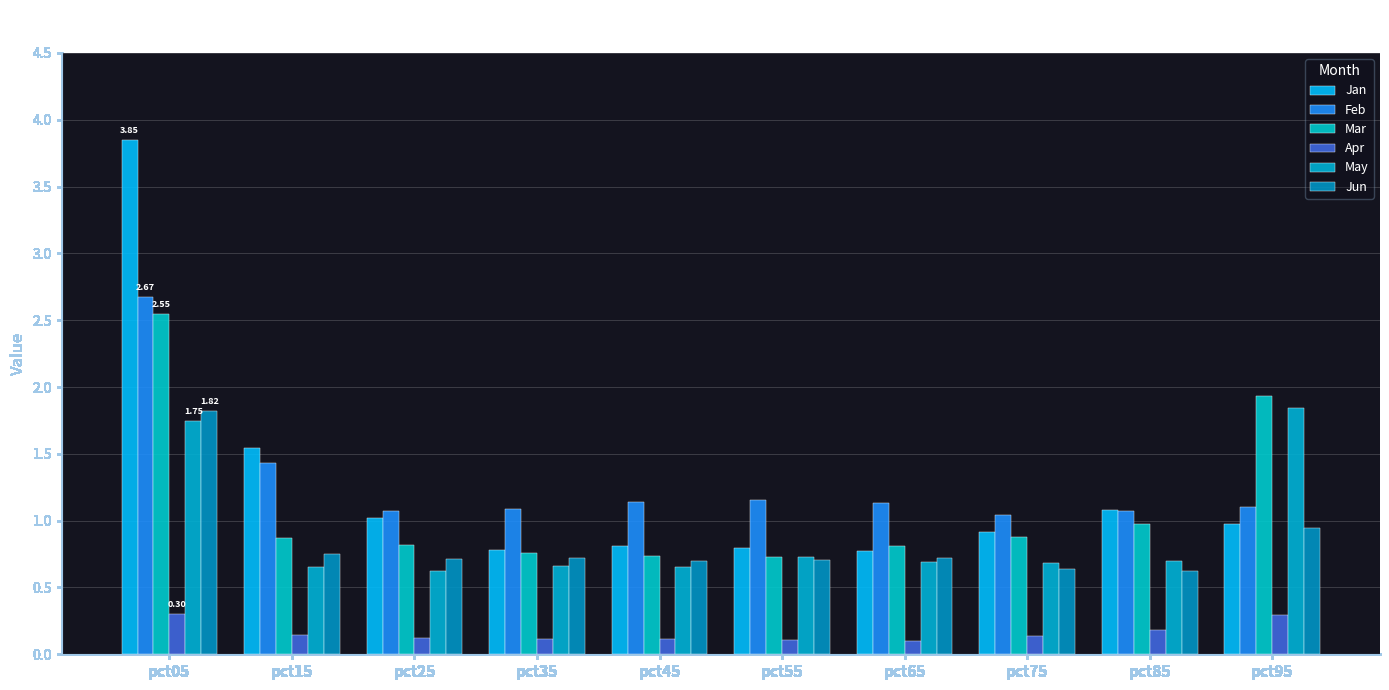

The Jun series shows 0.7 at pct25. True or false?

True